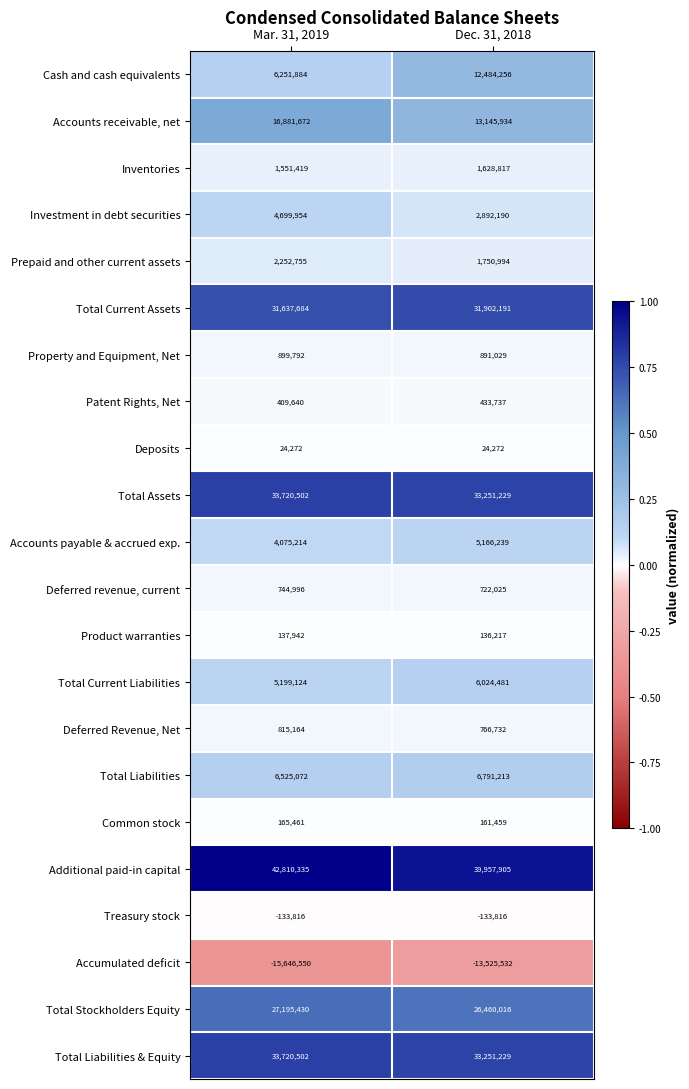

What is the spread (max minus min) of values at Dec. 31, 2018?

53483437